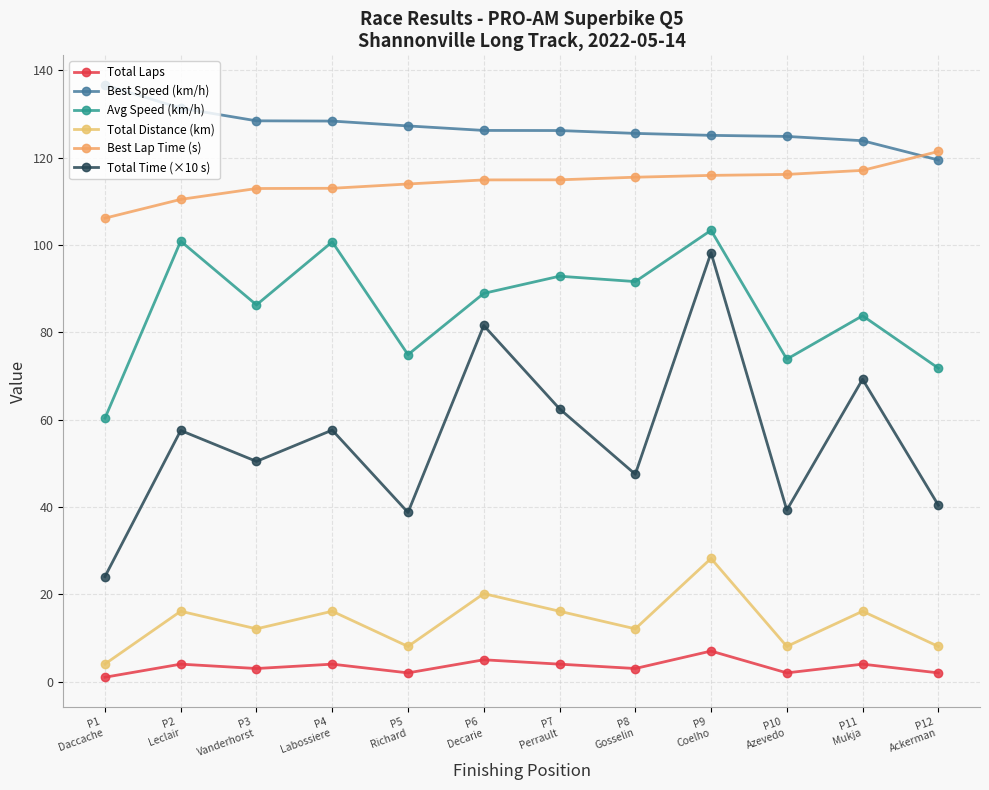

How many series are shown in this chart?

6